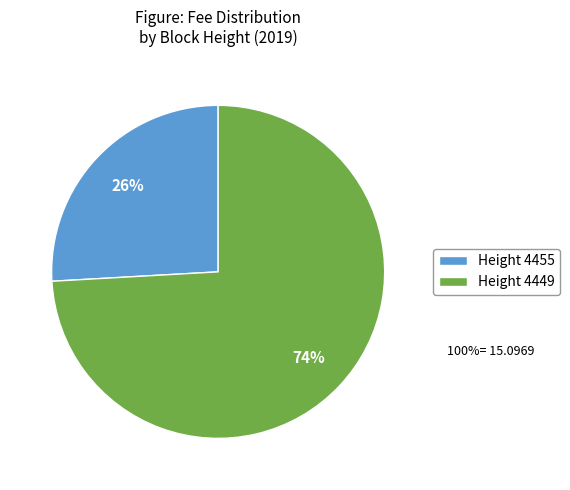

What is the largest slice in the pie chart?

Height 4449